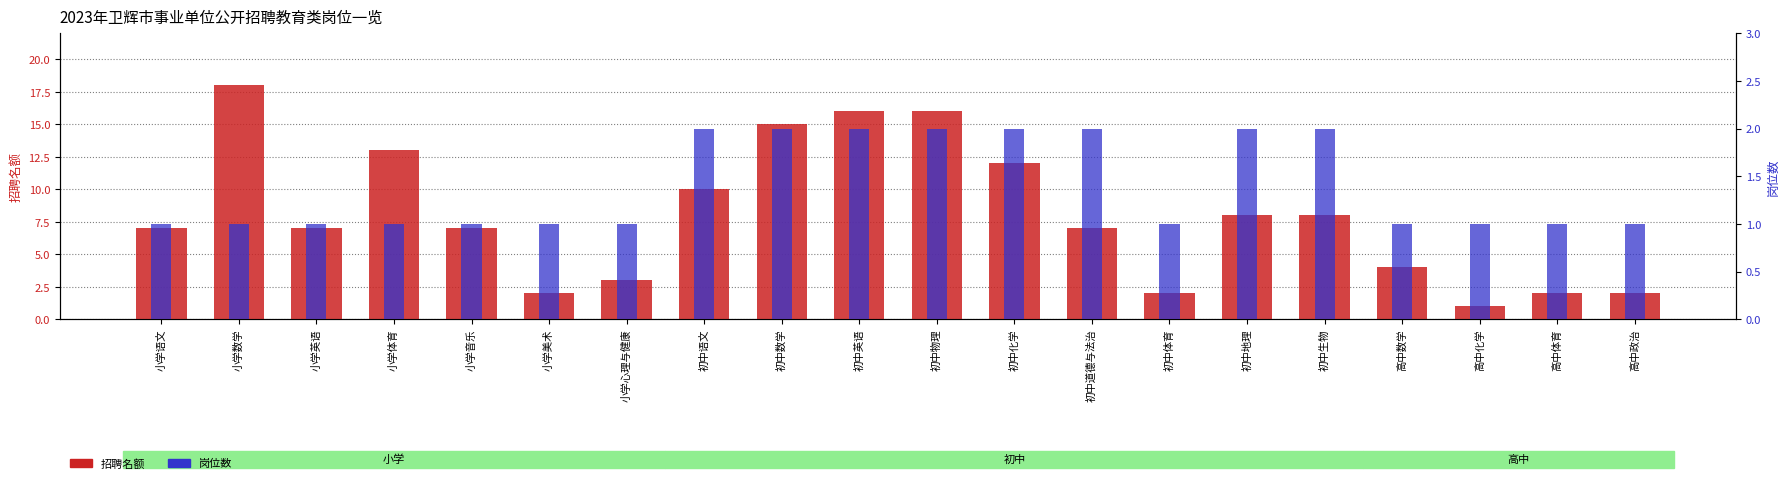

What is the value of the 招聘名额 bar at the 9th from the left?

15